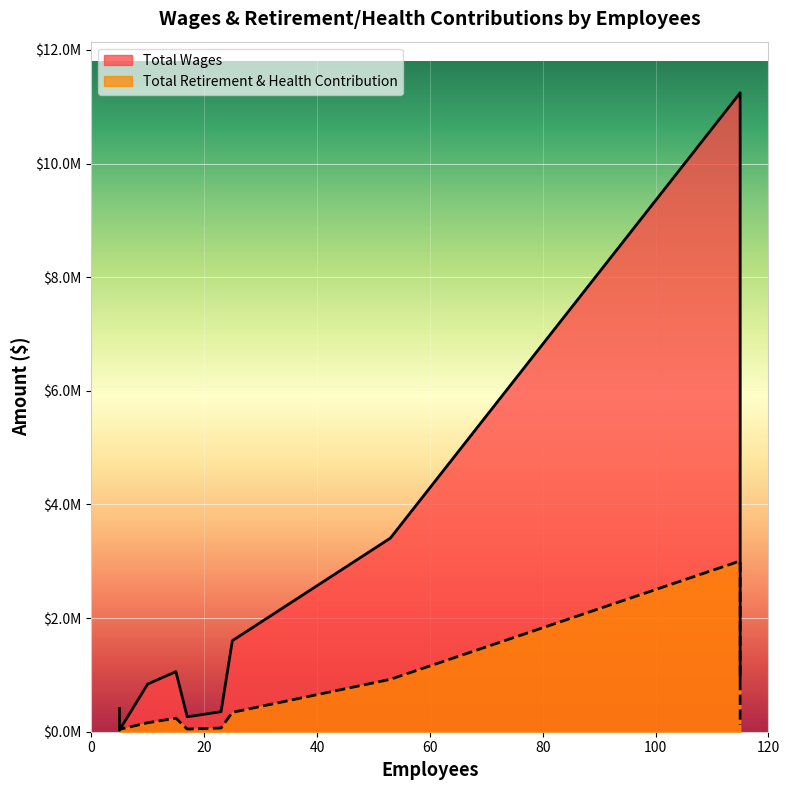

At which label does Total Retirement & Health Contribution reach its peak?

115